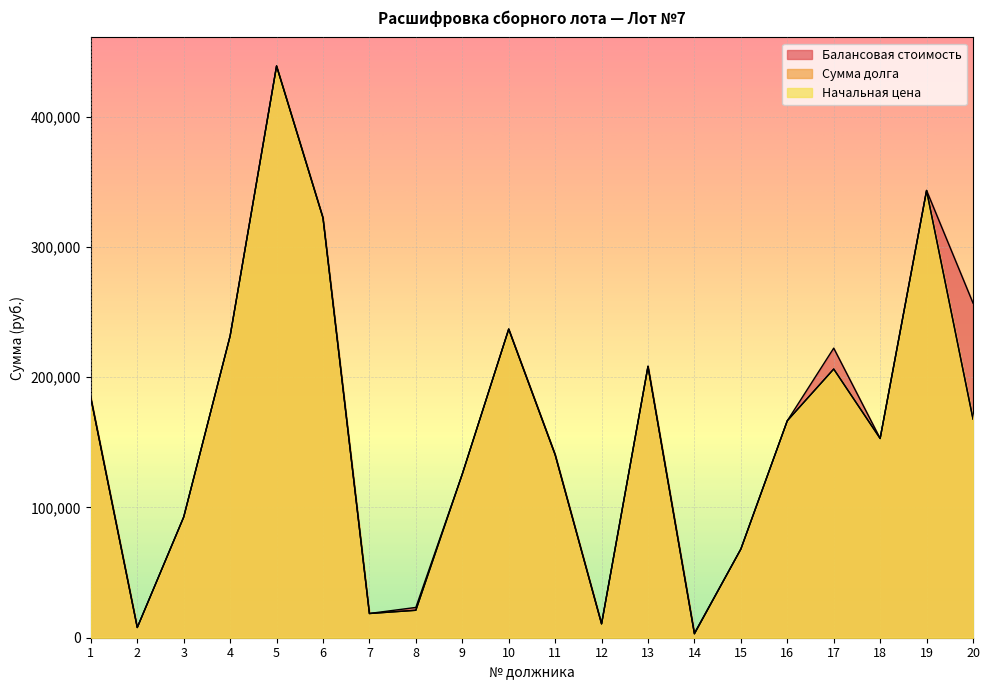

Does the chart display data point markers on the line(s)?

No